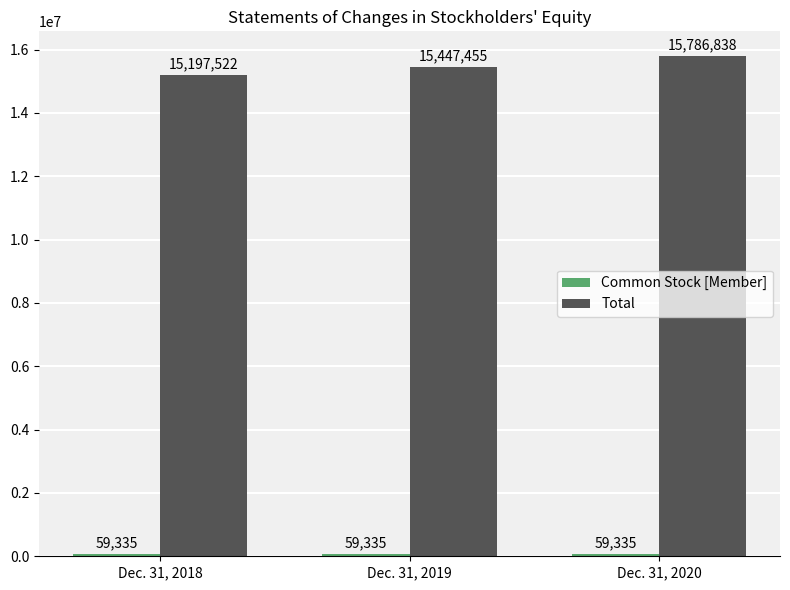

What is the total value across all series at Dec. 31, 2020?

15846173